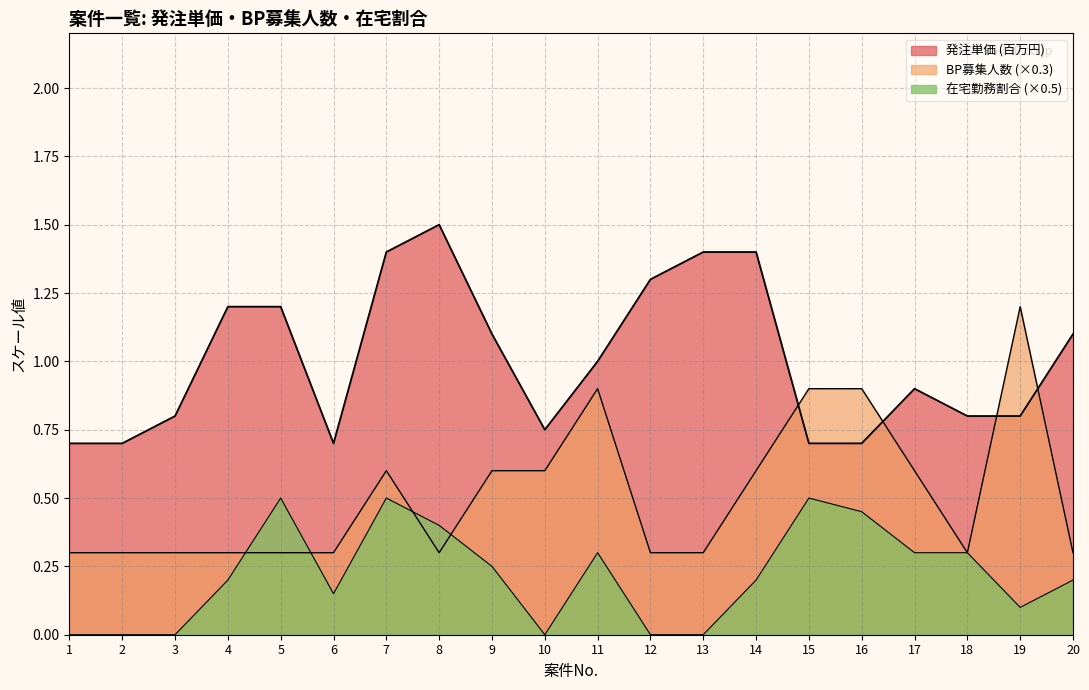

List the series in order of their overall mean, highest first.

発注単価 (円), BP募集人数, 在宅勤務割合